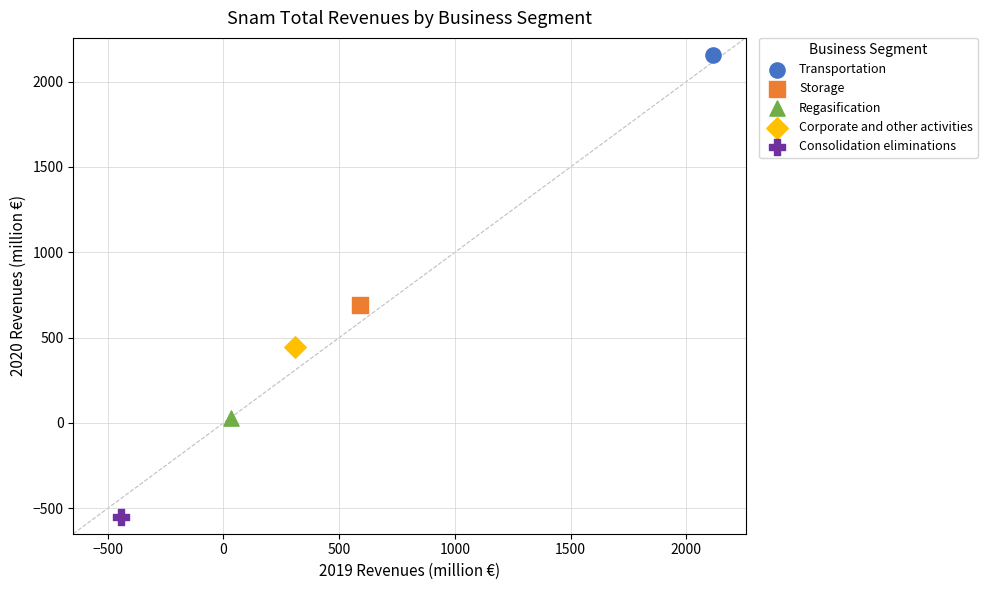

Which series contains the lowest Y value?

Consolidation eliminations